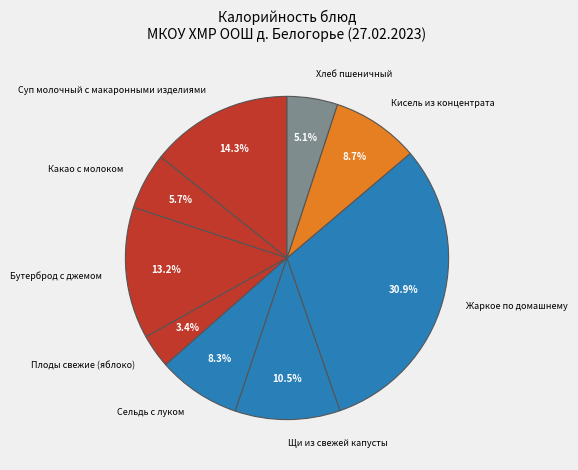

Is there a majority slice in this chart?

No